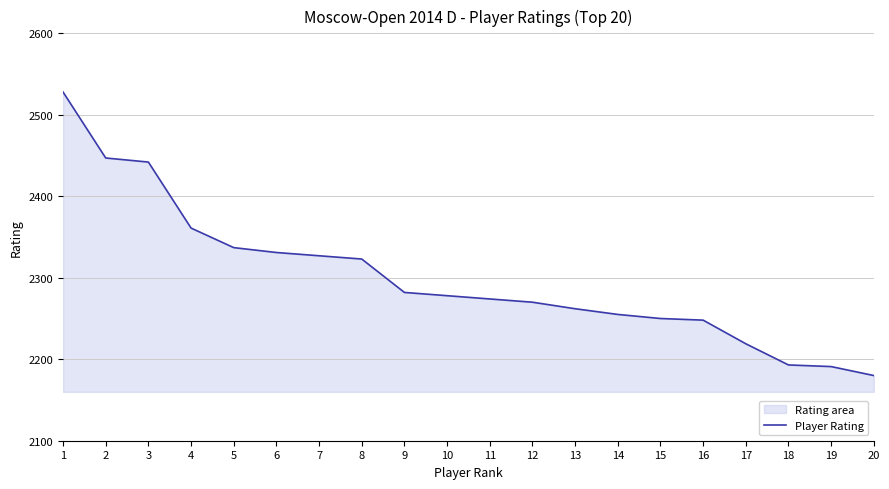

At which label is the value closest to 2354?

4